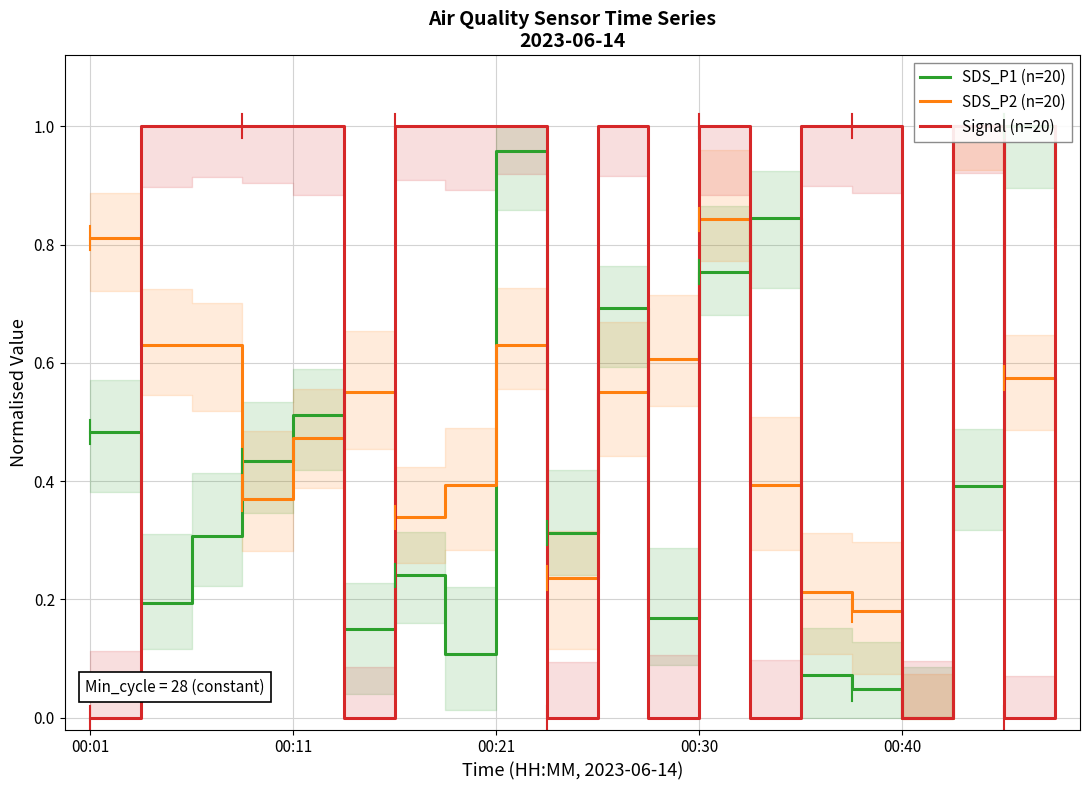

True or false: Signal (n=20) and SDS_P2 (n=20) intersect in this chart.

True